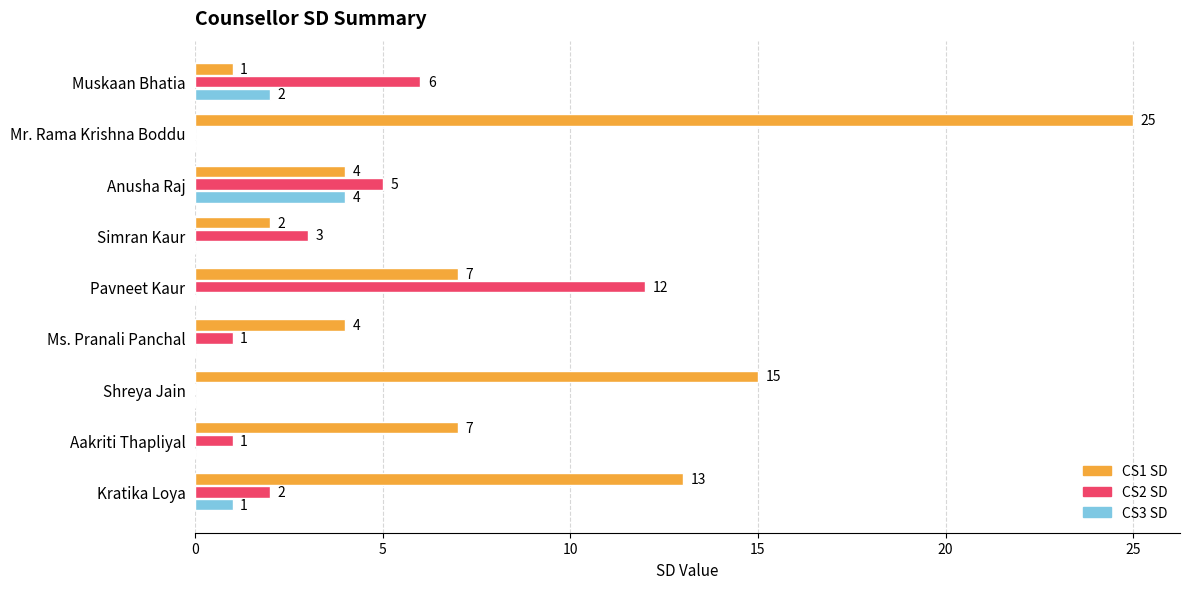

Count the number of categories in the chart.

9